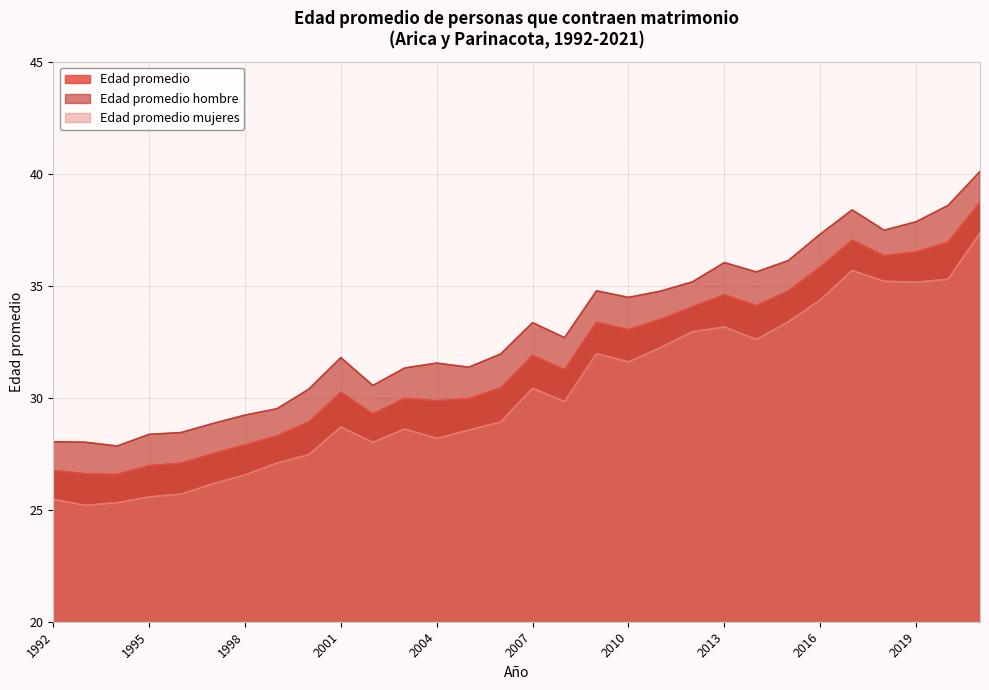

The Edad promedio hombre series shows 36.0 at 2013. True or false?

True